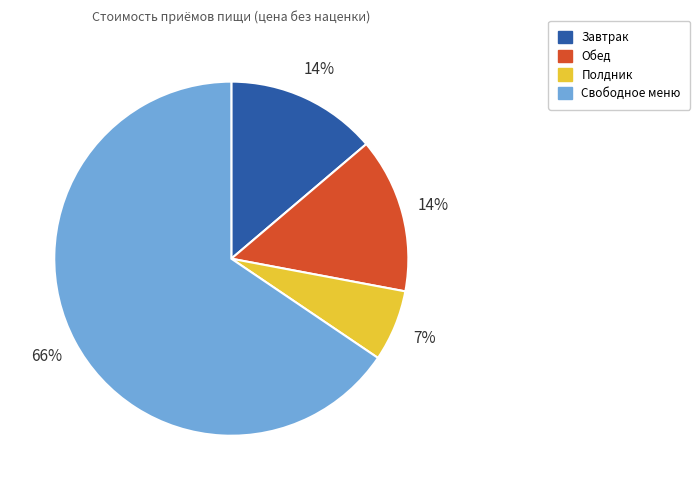

Is it true that Свободное меню is 56% of the pie?

False